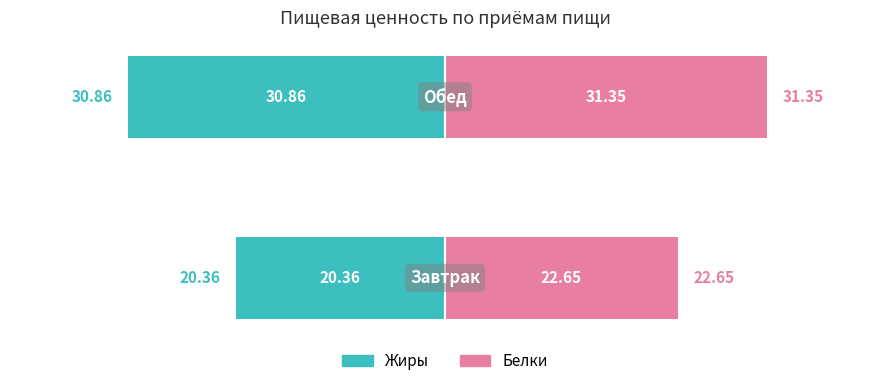

Read the Белки value at 0.

22.6